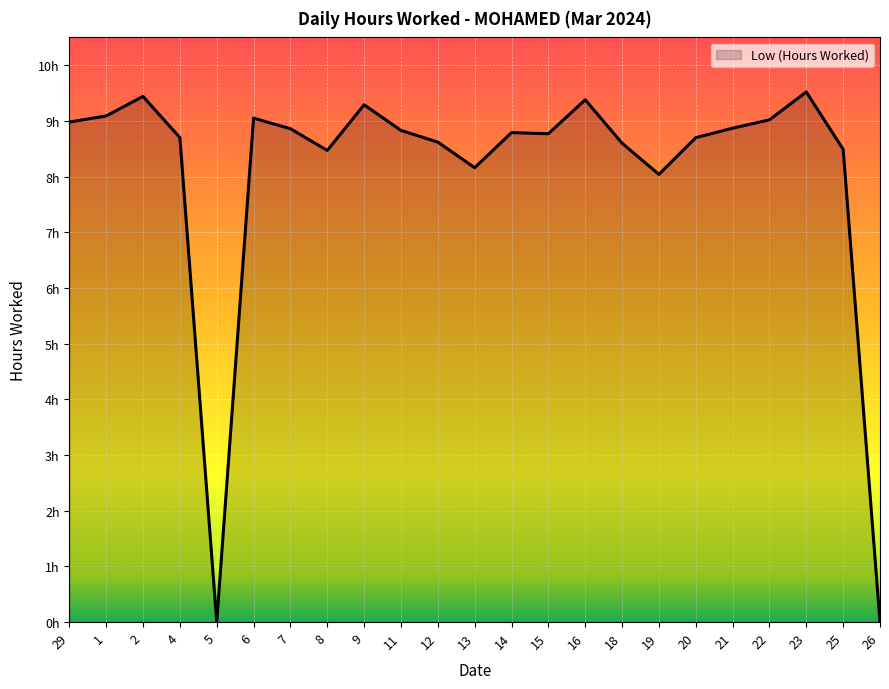

The value at 19 is 3.0. True or false?

False